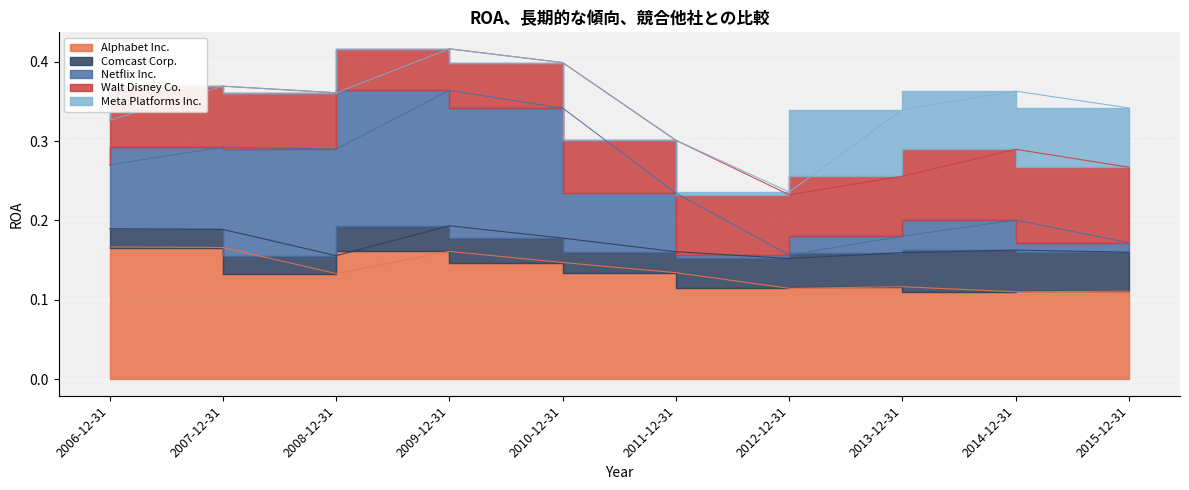

True or false: Netflix Inc. has more than 0 points higher than both neighbors.

True